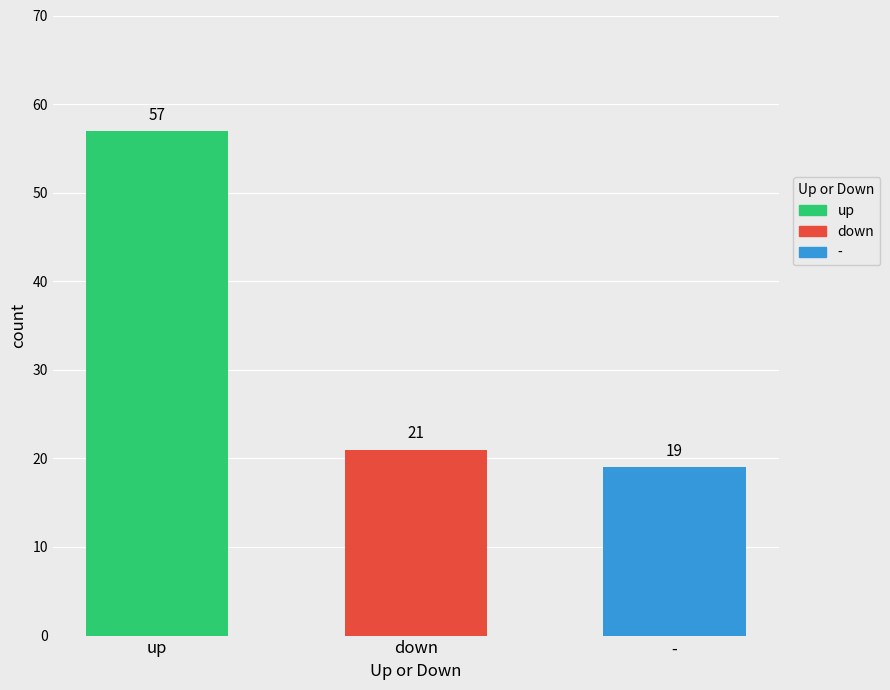

At which label does the data first exceed 21?

up